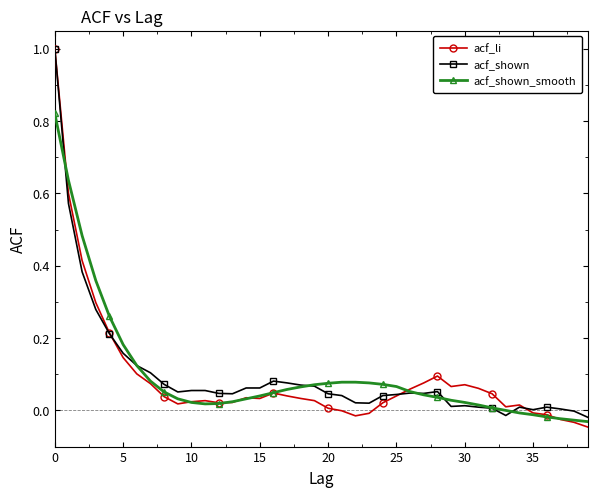

What is the highest value of the acf_shown series?

1.0